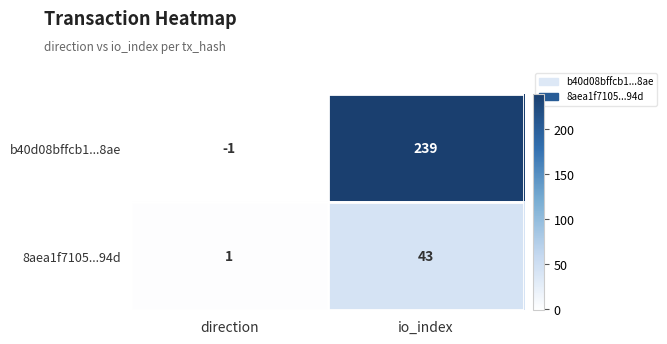

What is the difference between the 8aea1f7105...94d values at io_index and direction?

42